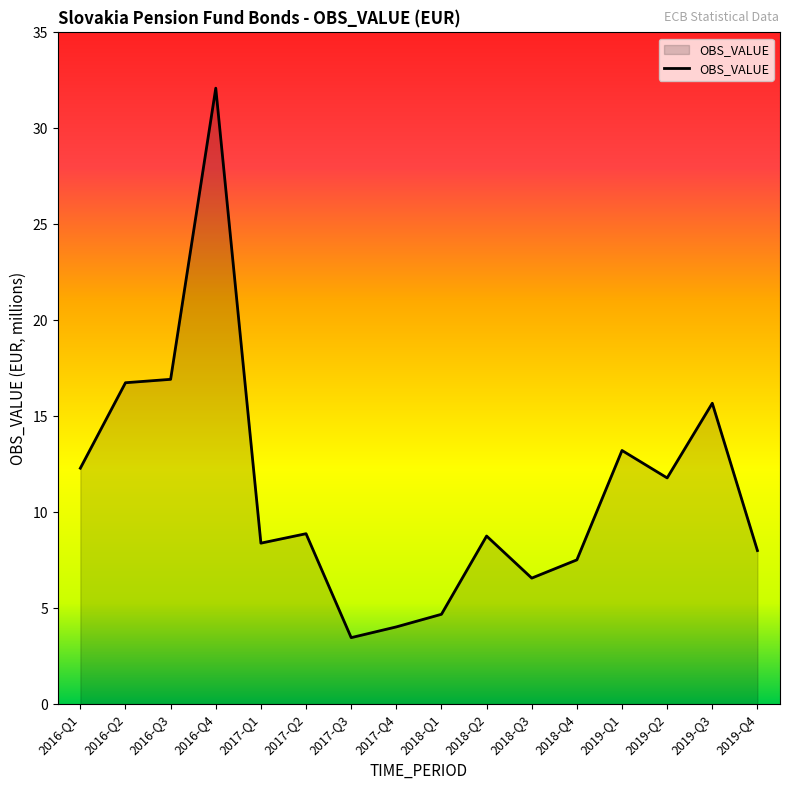

The value at 2017-Q3 is 6.1. True or false?

False